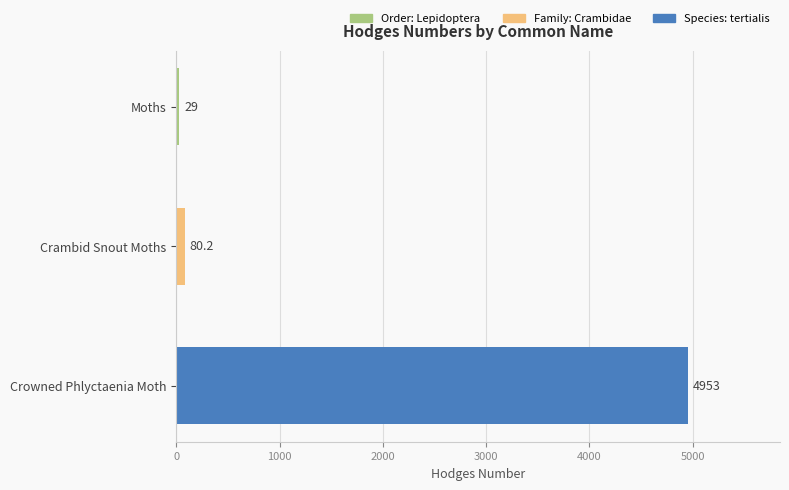

Where is the data nearest to the value 2491?

Crambid Snout Moths